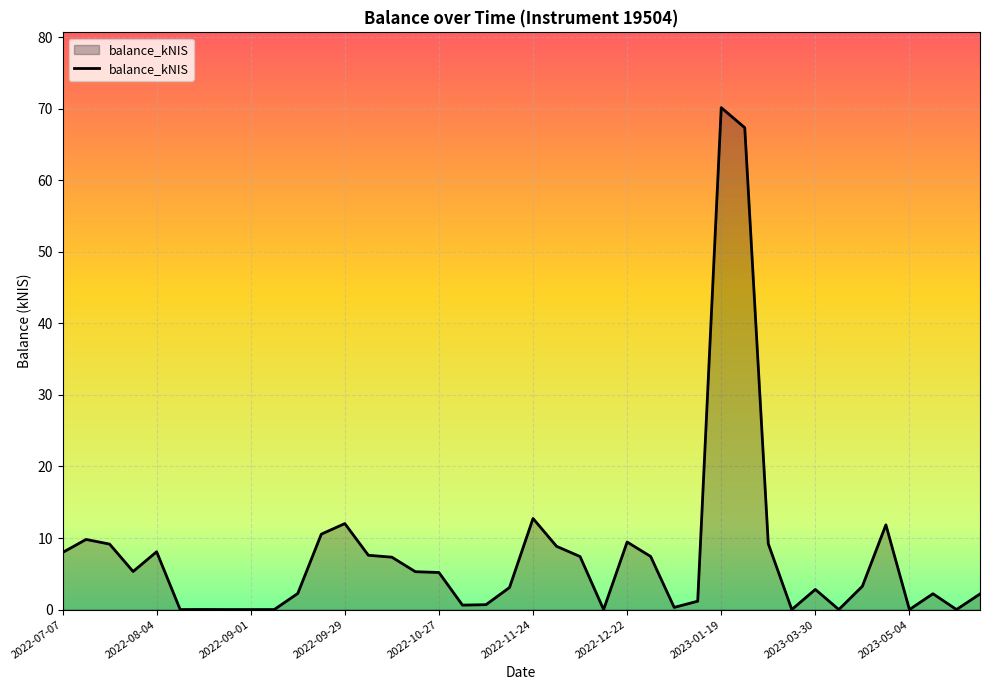

What is the greatest value displayed?

70.2